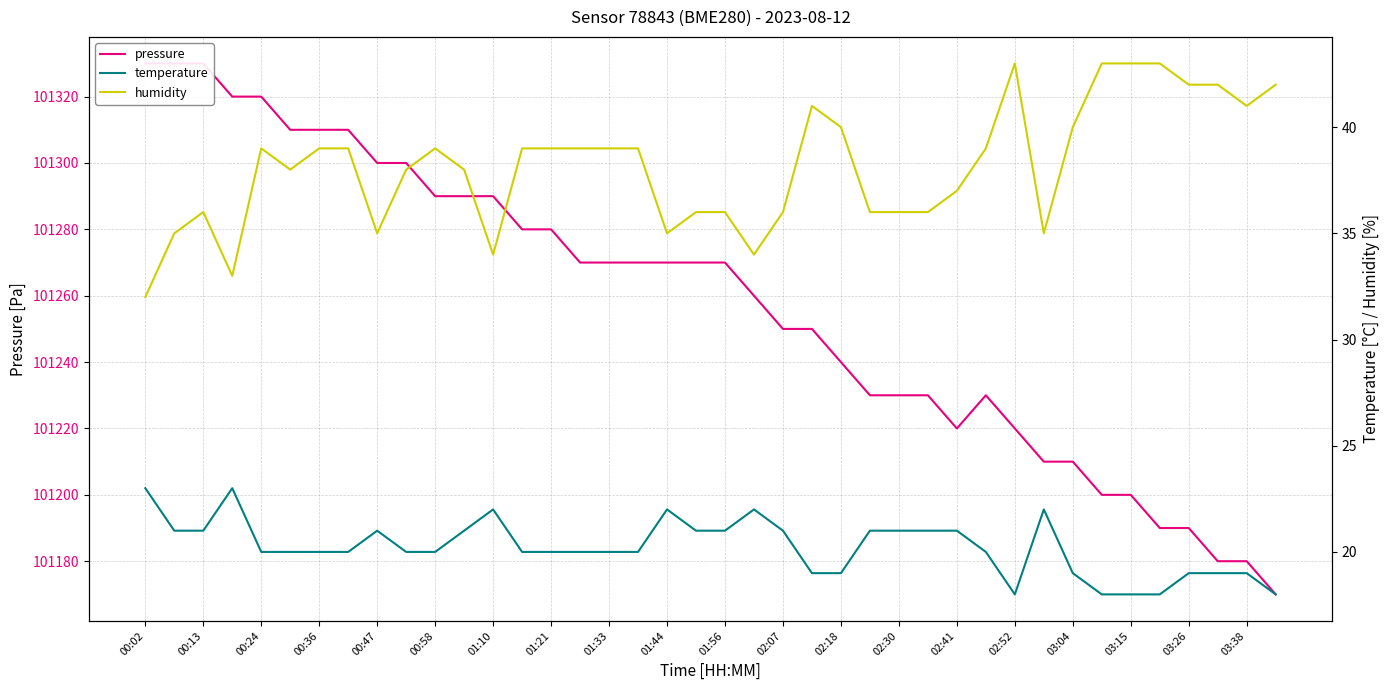

What is the average value of the humidity series?

38